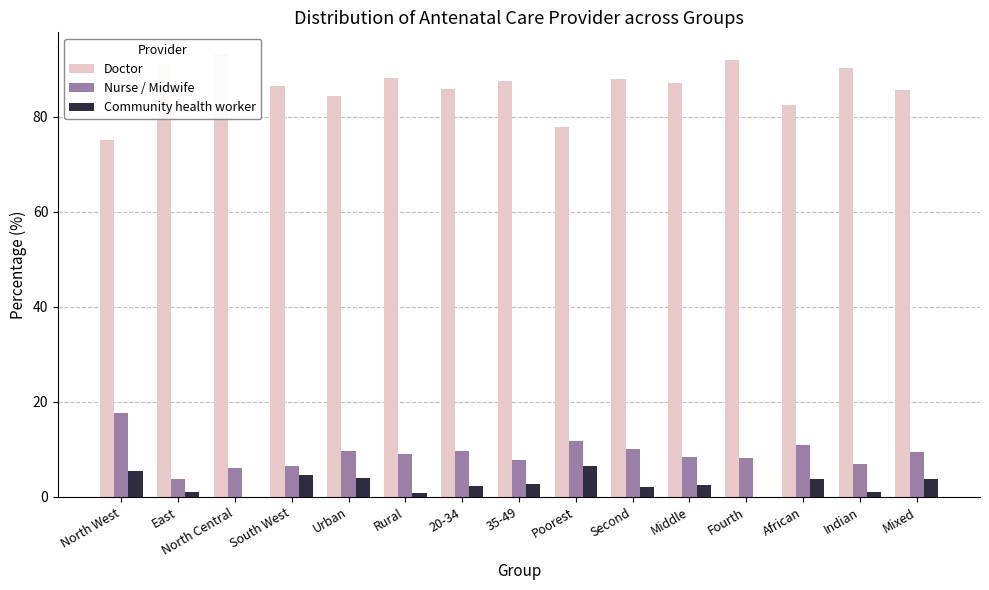

How many data points does each series have?

15